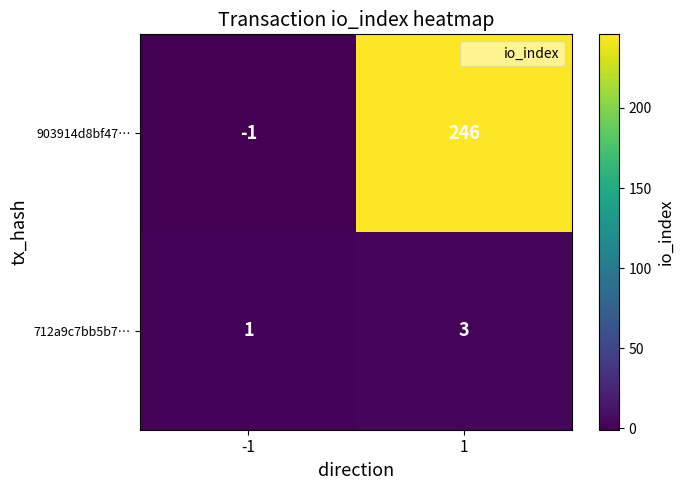

What is the spread (max minus min) of values at -1?

2